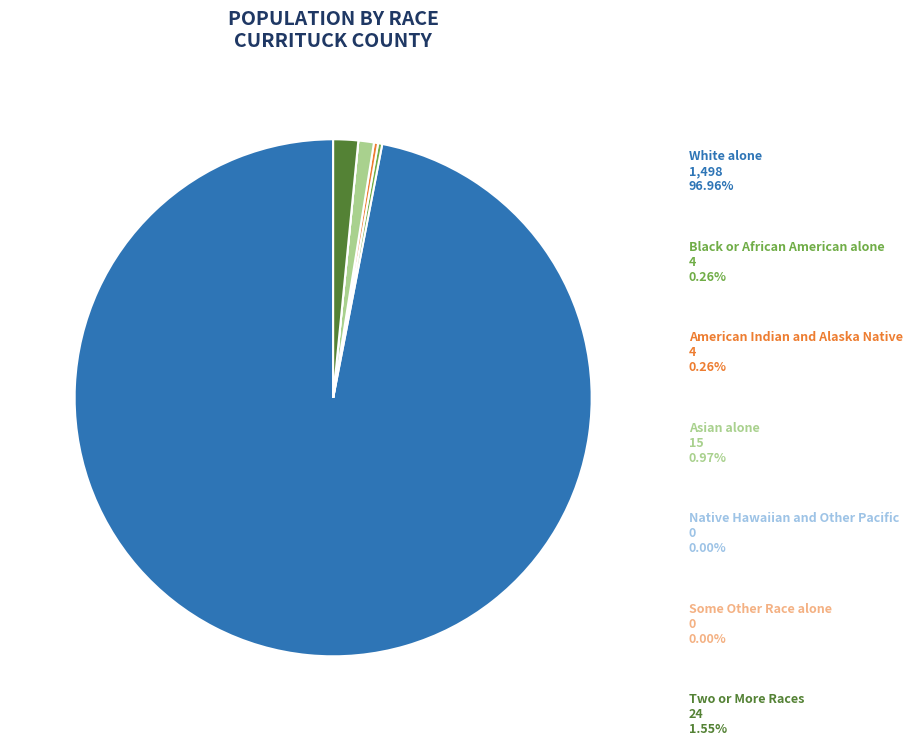

Which slice is the smallest?

Native Hawaiian and Other Pacific